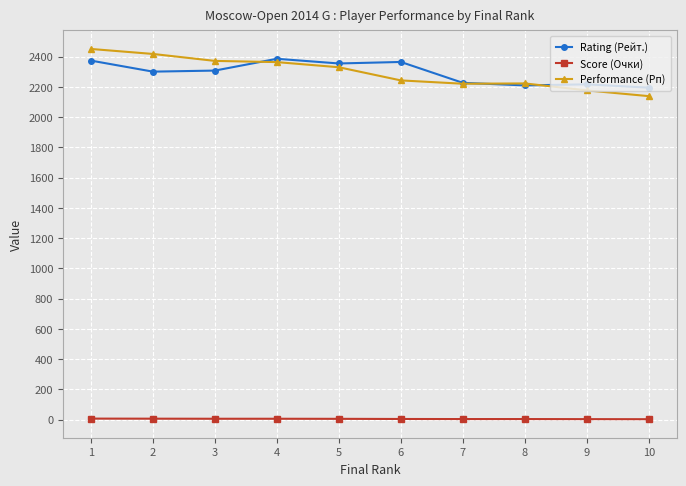

Which category has the highest value in the Performance (Рп) series?

1